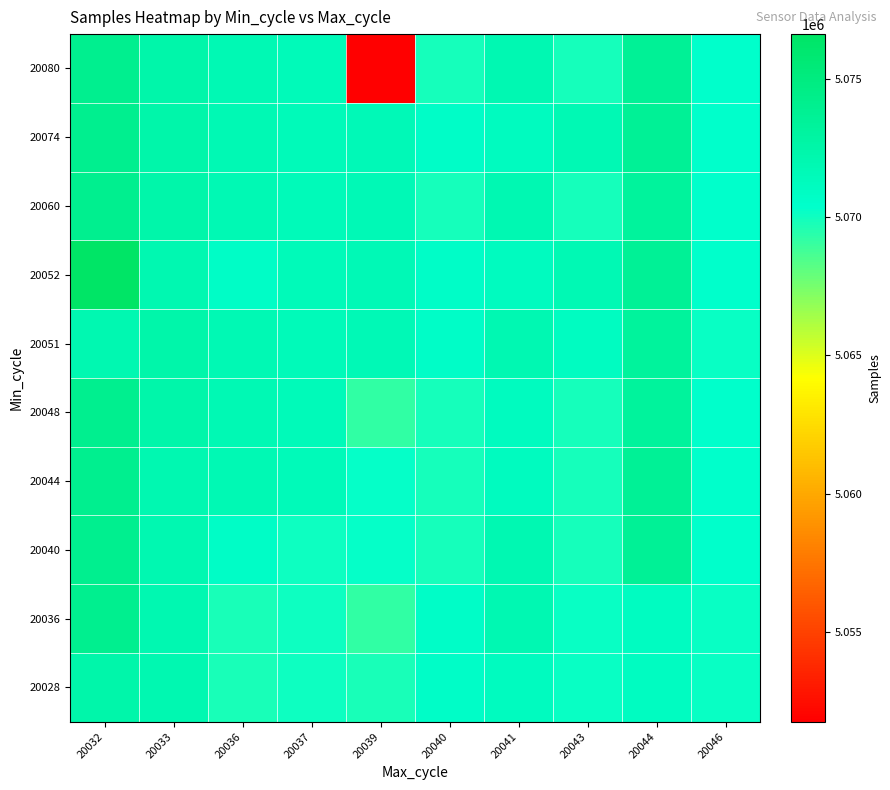

At how many categories does at least one series exceed 5052879?

10